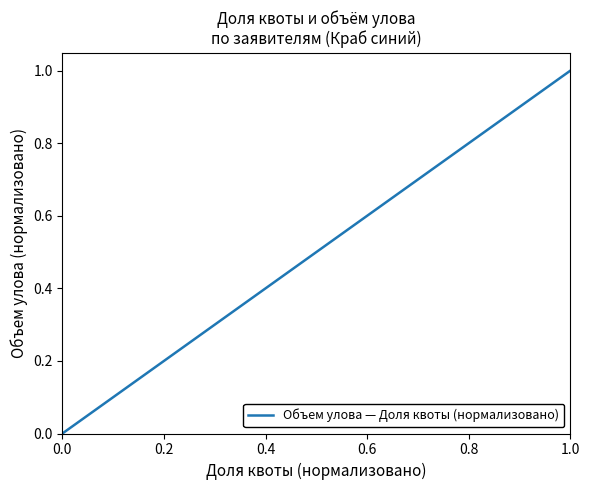

What is the greatest value displayed?

1.0